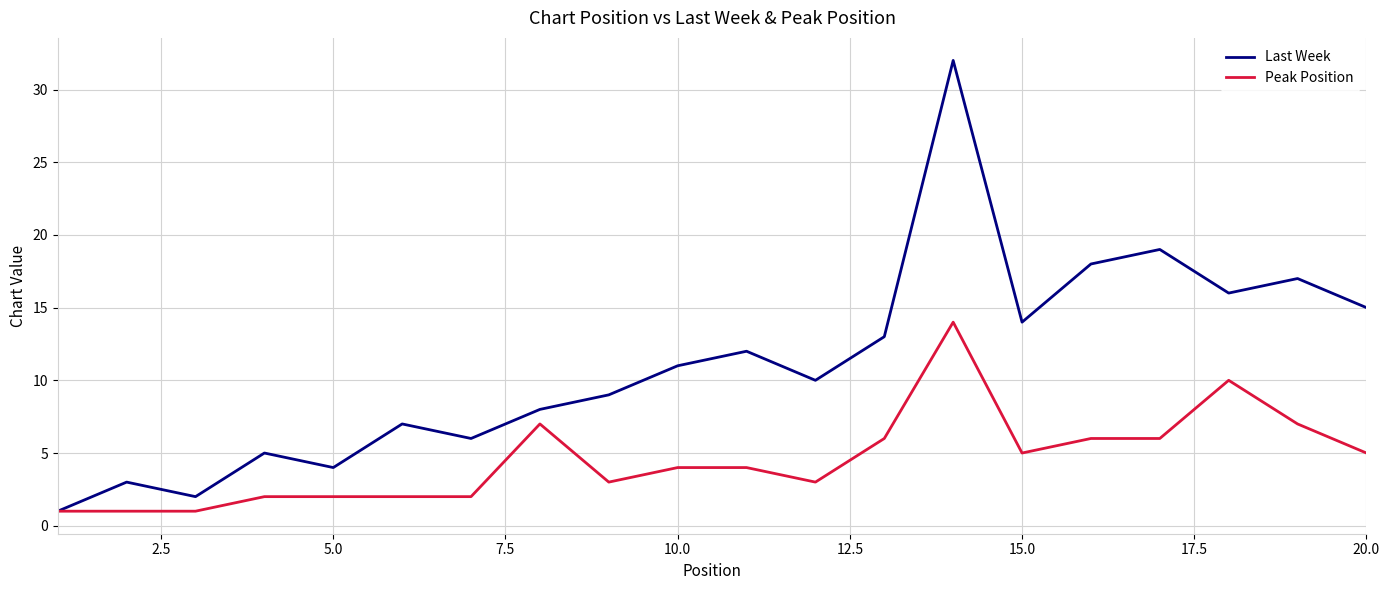

Which series has the widest spread of values?

Last Week